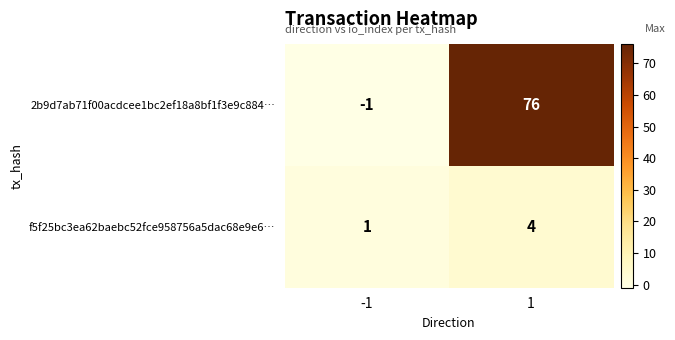

How many distinct data groups are displayed?

2